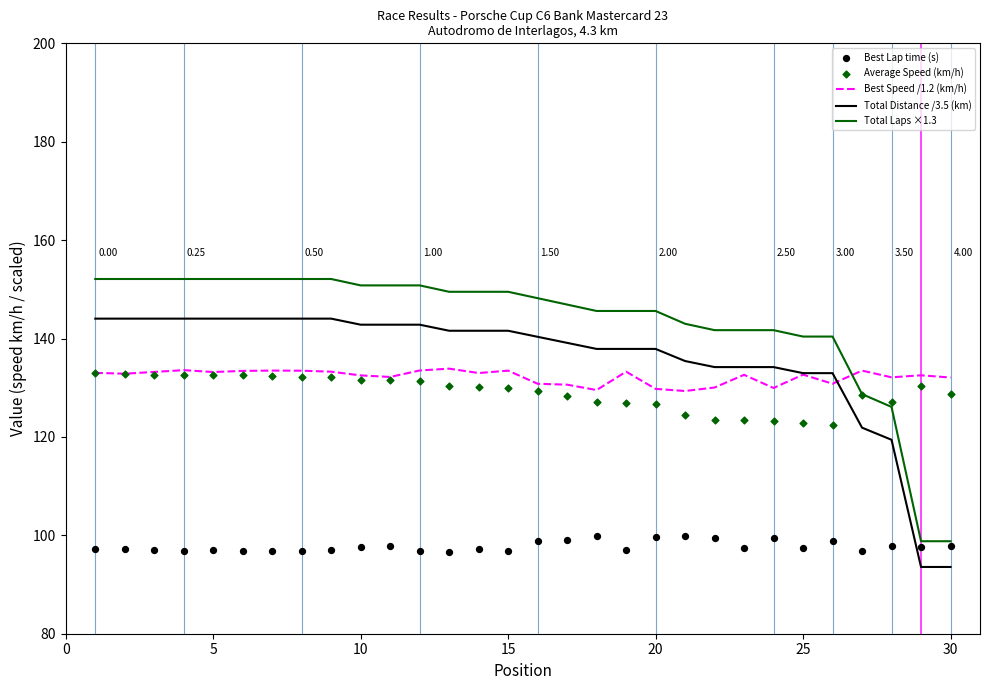

Which series has the widest spread of Y values?

Total Laps ×1.3